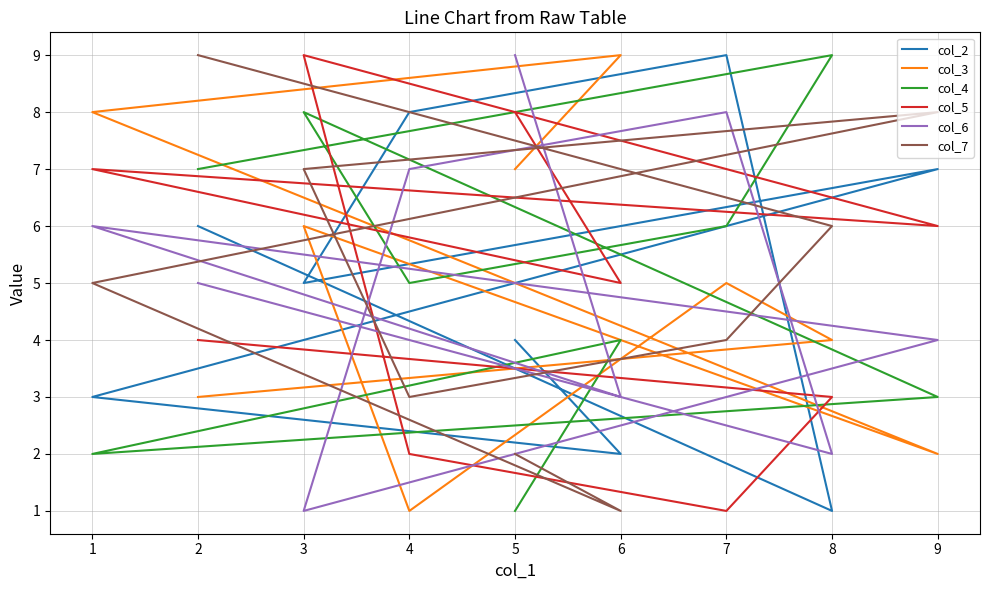

How many times do col_2 and col_4 cross each other?

5